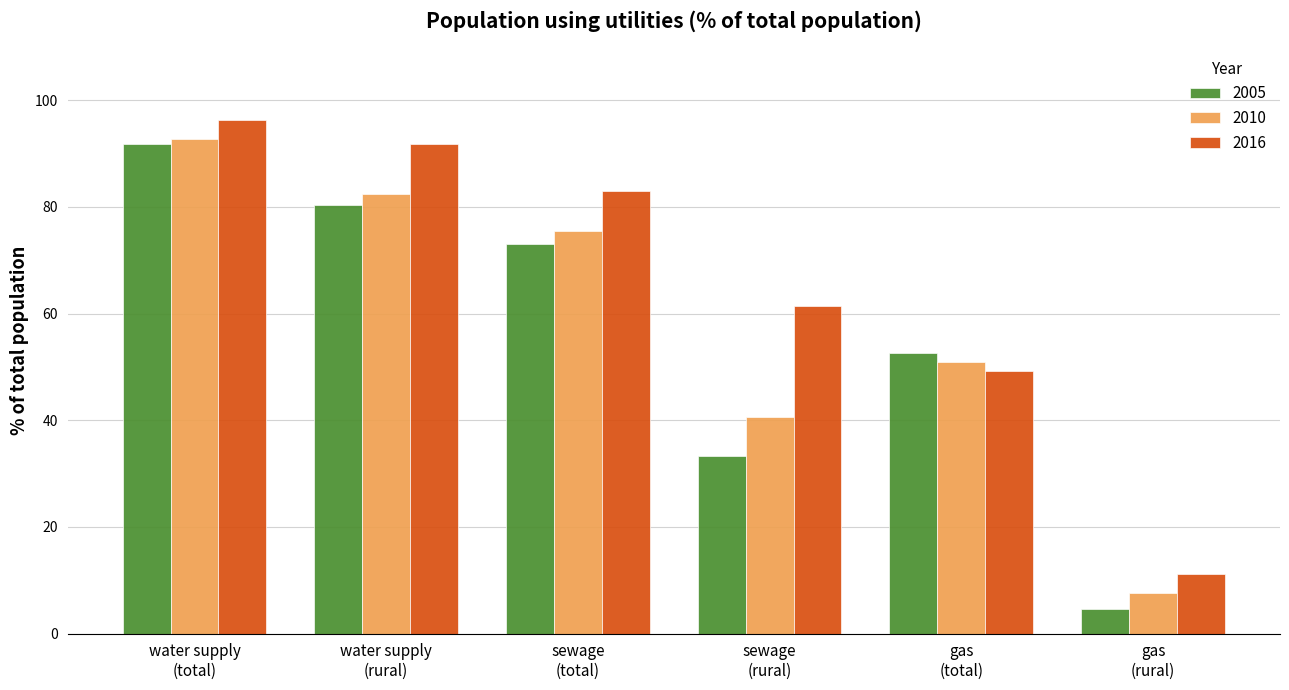

What is the label of the 5th bar from the left?

gas
(total)